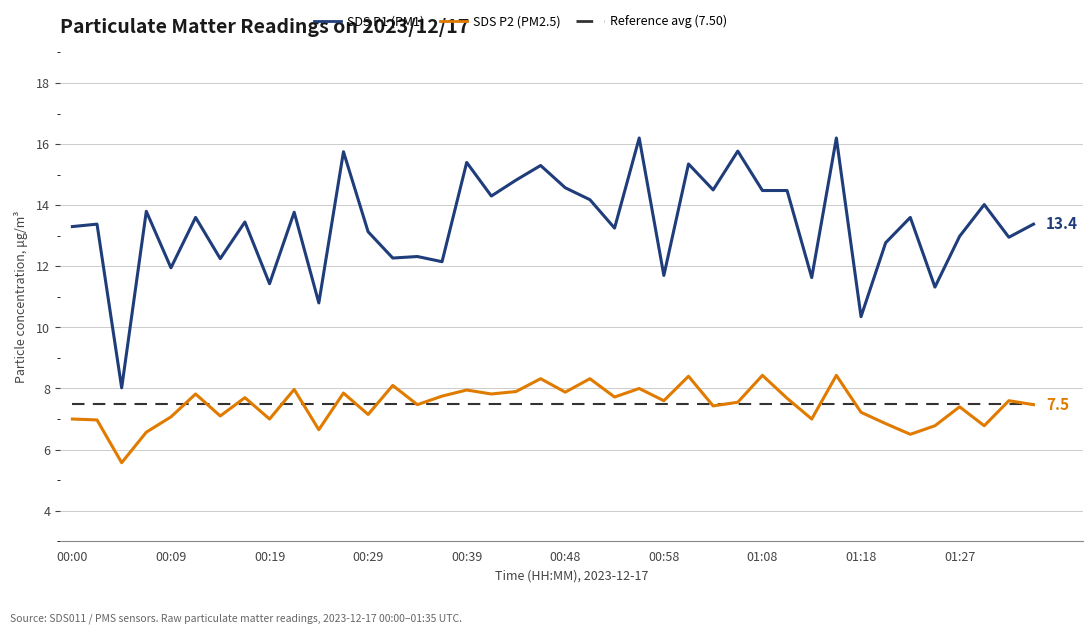

What is the maximum value shown in the chart?

16.2